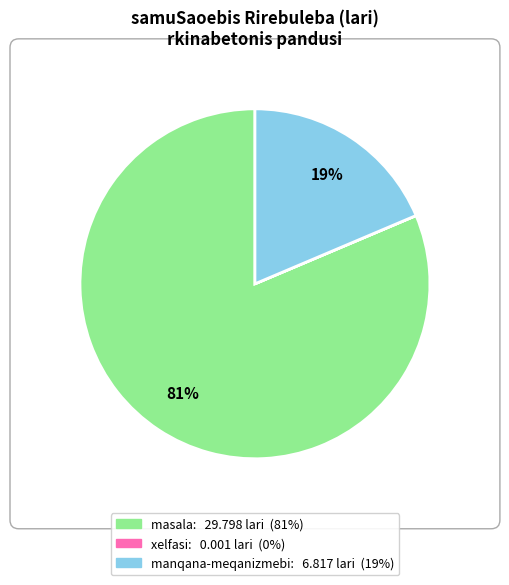

To the nearest percent, what is the difference between the largest and smallest slice percentages?

81%